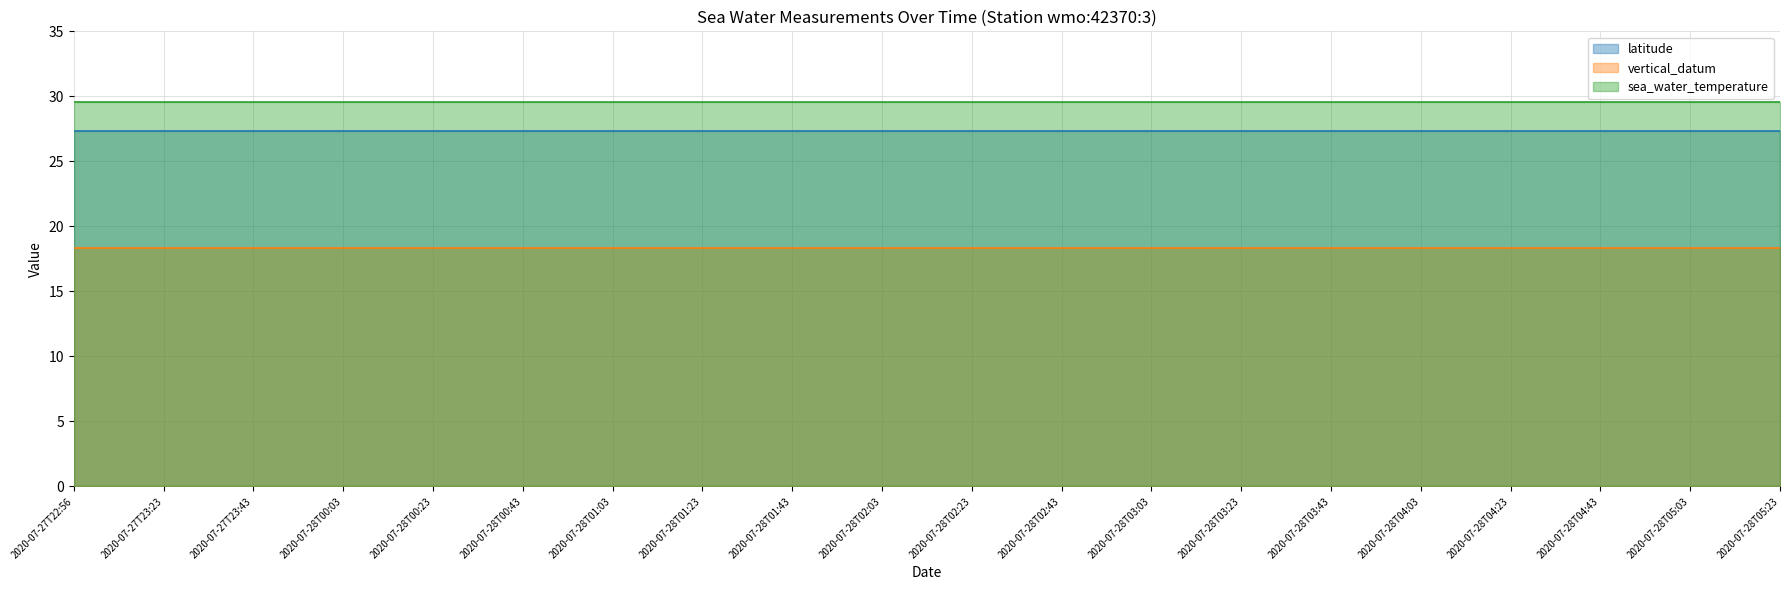

True or false: sea_water_temperature has more than 1 interior local peaks.

False